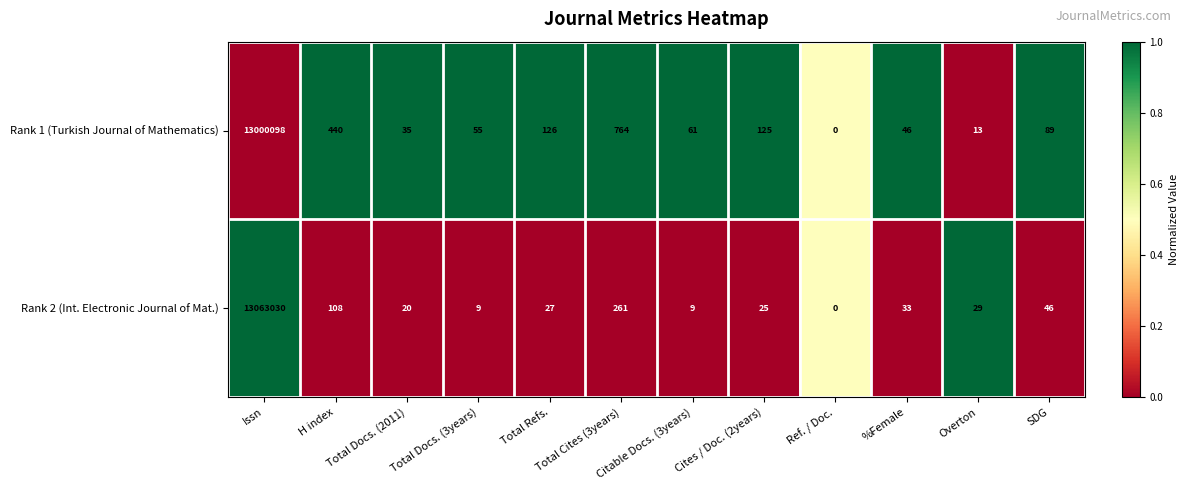

Count the number of data series in this chart.

2